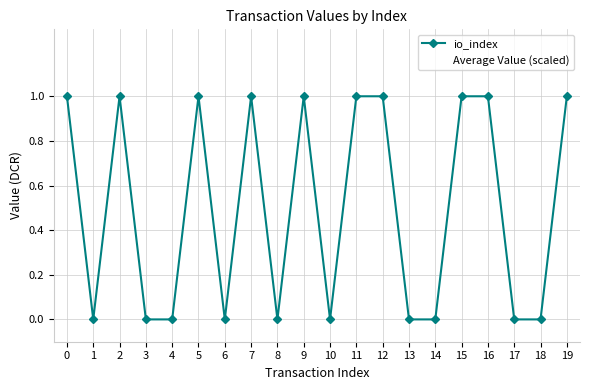

Reading left to right, extract all data points from this chart.

io_index: 1.0	0.0	1.0	0.0	0.0	1.0	0.0	1.0	0.0	1.0	0.0	1.0	1.0	0.0	0.0	1.0	1.0	0.0	0.0	1.0
Average Value (scaled): 10.7	10.7	10.7	10.7	10.7	10.7	10.7	10.7	10.7	10.7	10.7	10.7	10.7	10.7	10.7	10.7	10.7	10.7	10.7	10.7